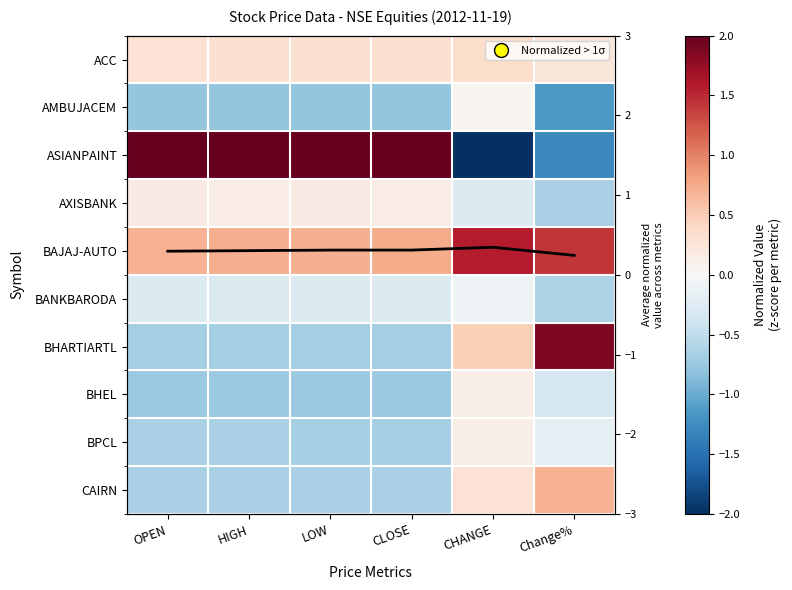

List the labels in order of AMBUJACEM value, largest first.

CHANGE, OPEN, HIGH, LOW, CLOSE, Change%